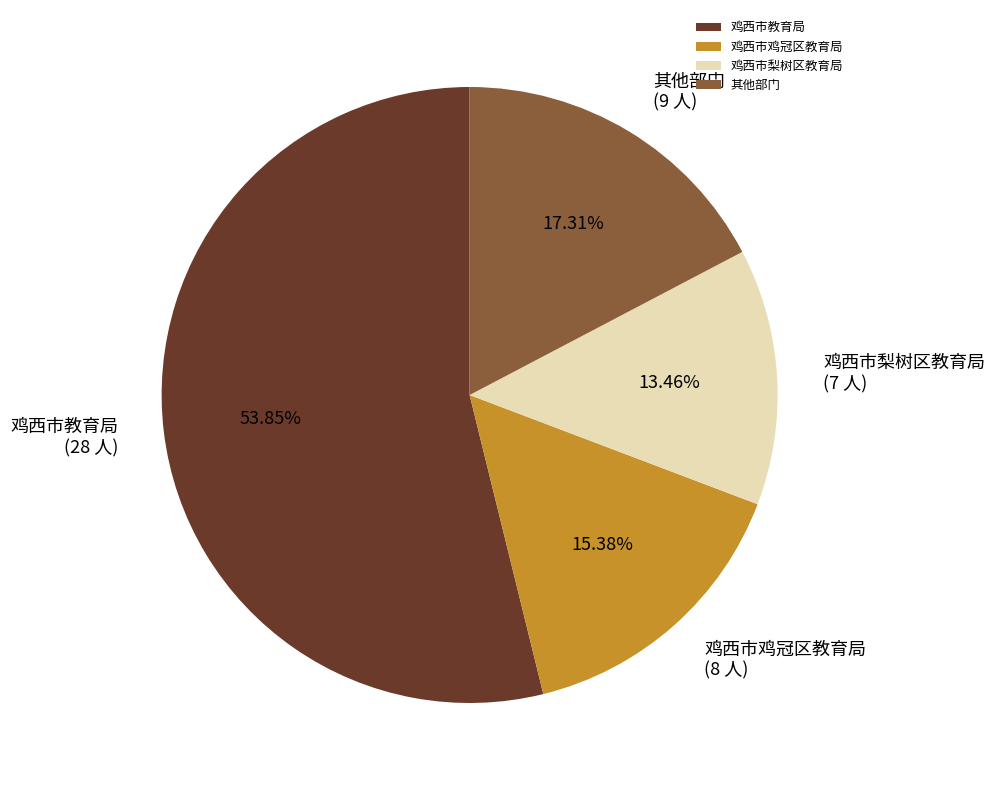

Count the number of slices in the pie.

4